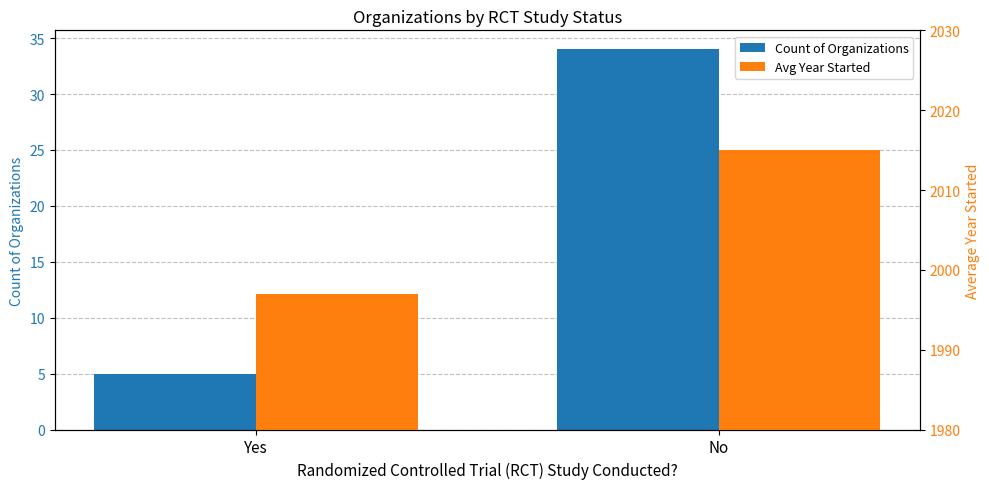

What is the total value across all series at Yes?

2002